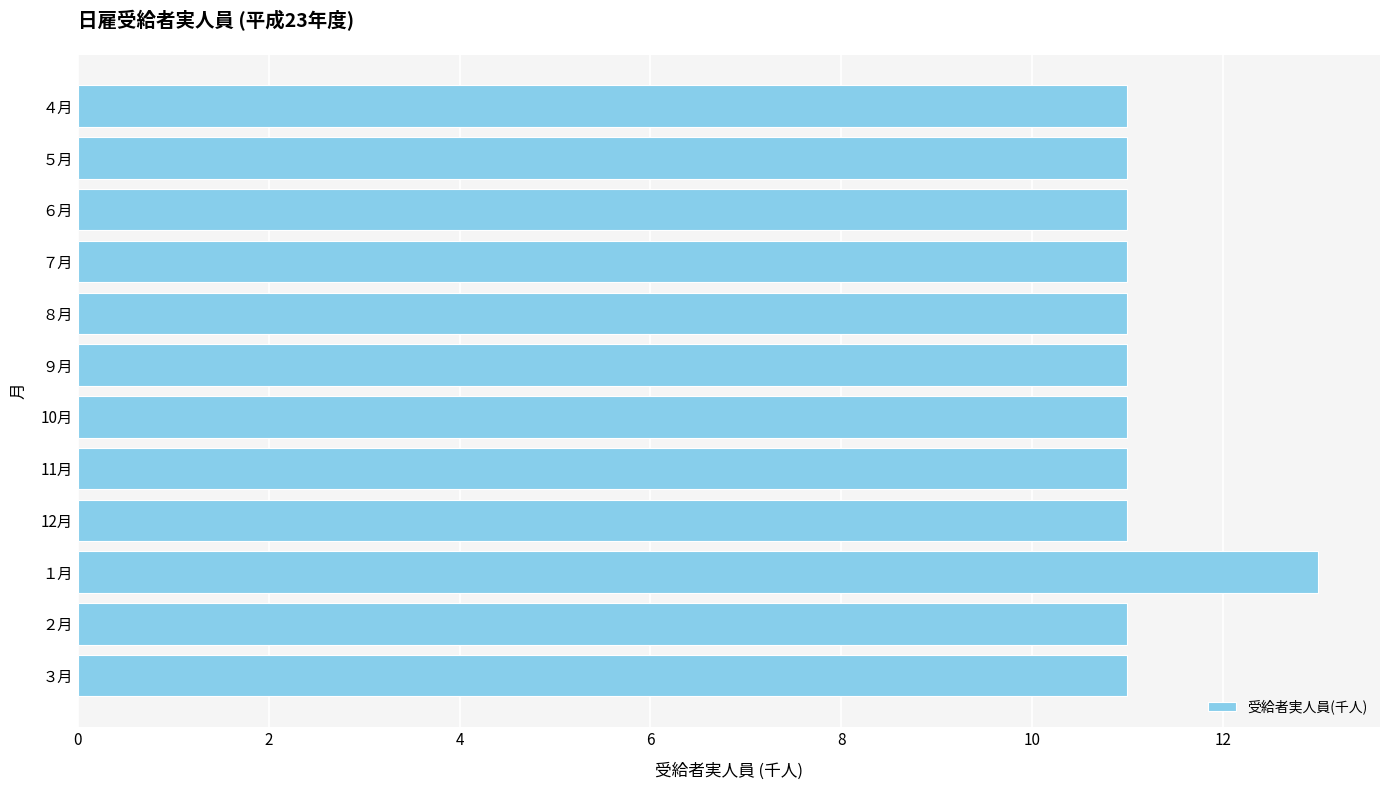

Reading top to bottom, what are all the values shown in this chart?

４月=11	５月=11	６月=11	７月=11	８月=11	９月=11	10月=11	11月=11	12月=11	１月=13	２月=11	３月=11